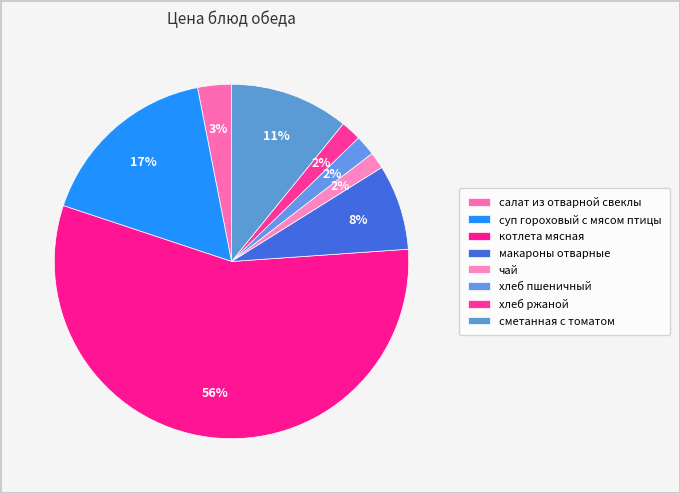

Approximately how many times larger is the value at чай compared to суп гороховый с мясом птицы?

0.1